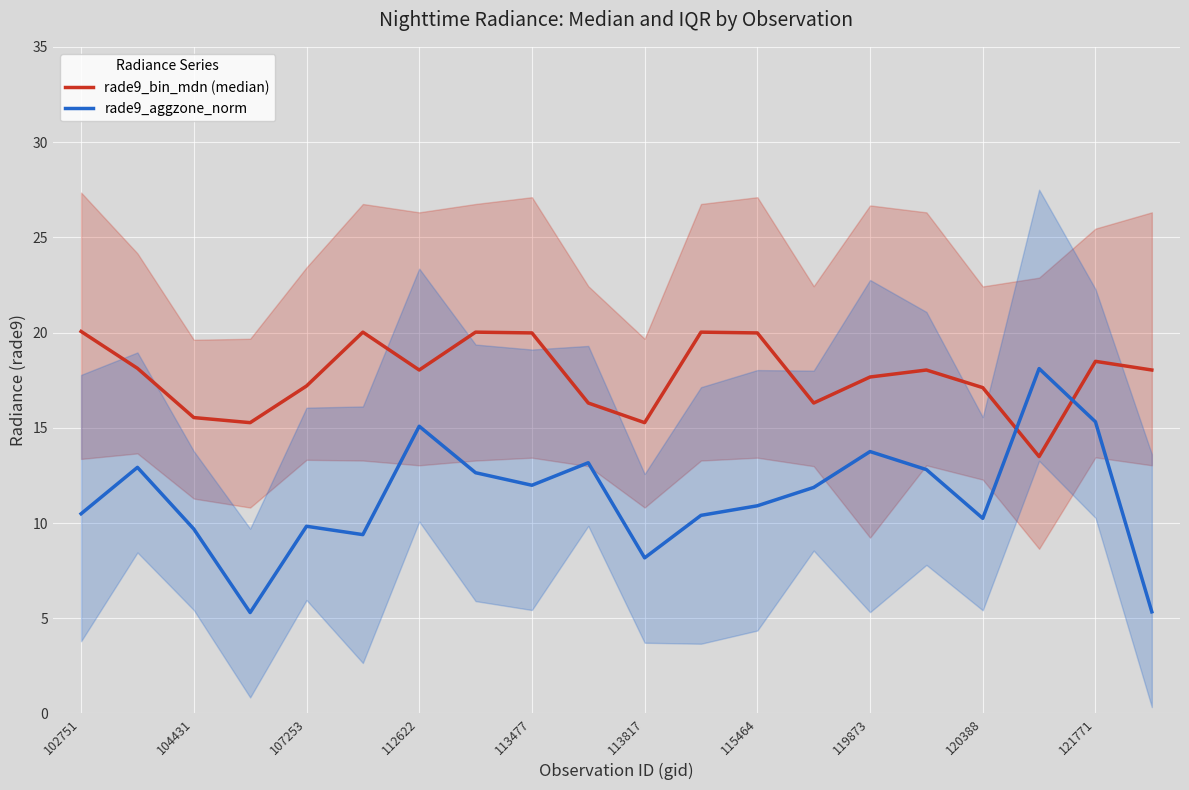

Is this an area chart (filled region under the line)?

No